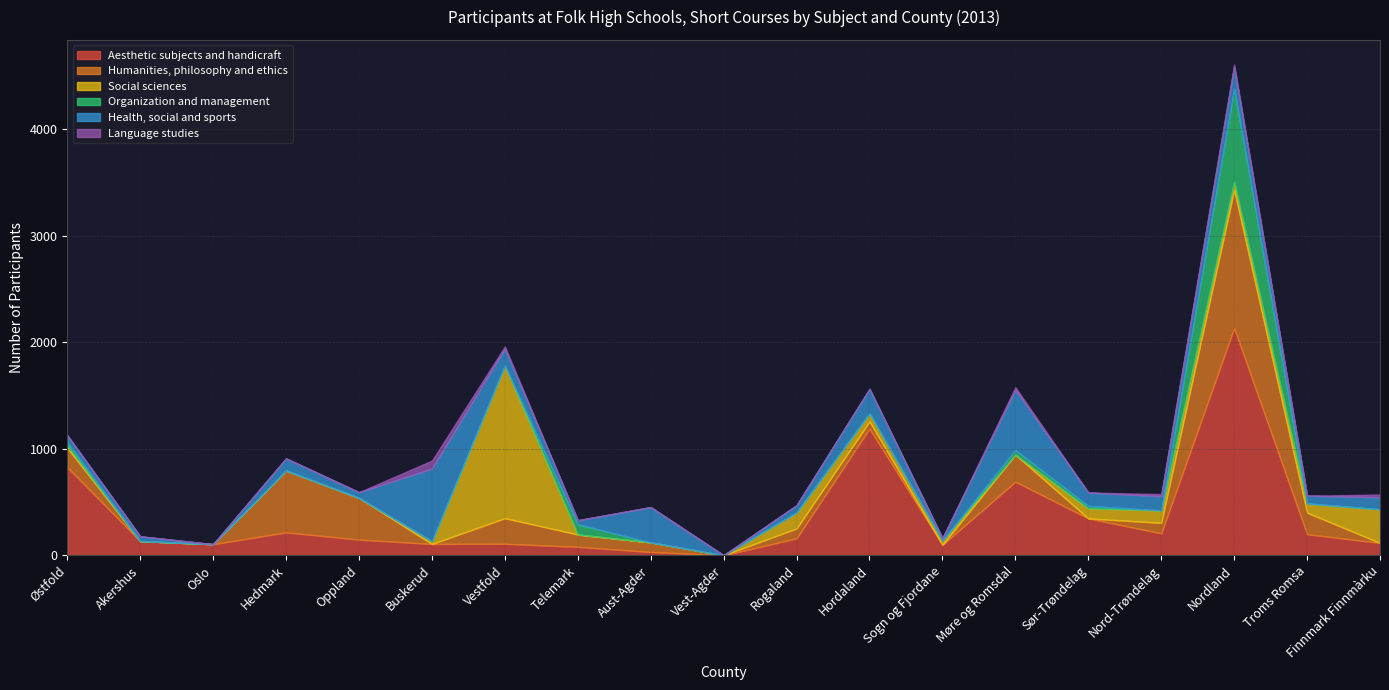

Rank the series by their maximum value, from lowest to highest.

Language studies, Health, social and sports, Organization and management, Humanities, philosophy and ethics, Social sciences, Aesthetic subjects and handicraft